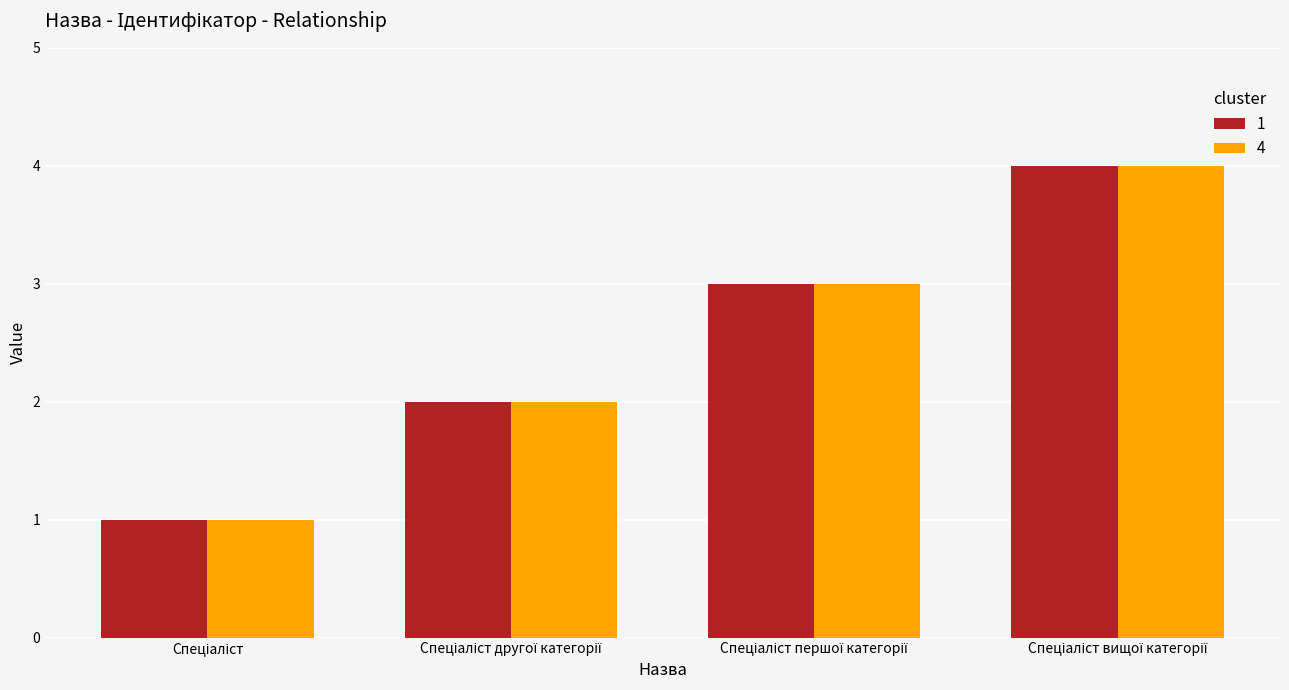

What are all the series names shown in the legend?

1, 4